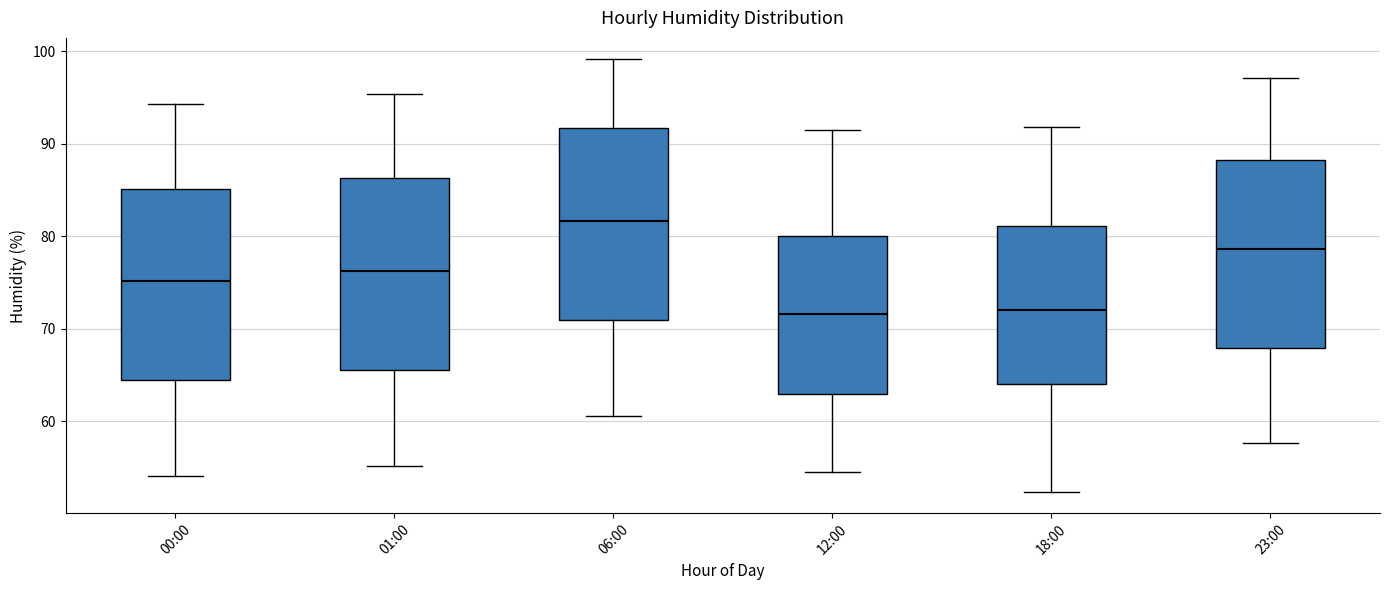

Where is the upper edge of the box for 18:00 on the y-axis? The values are not printed on the chart, so give them approximately, as read against the axis.

81